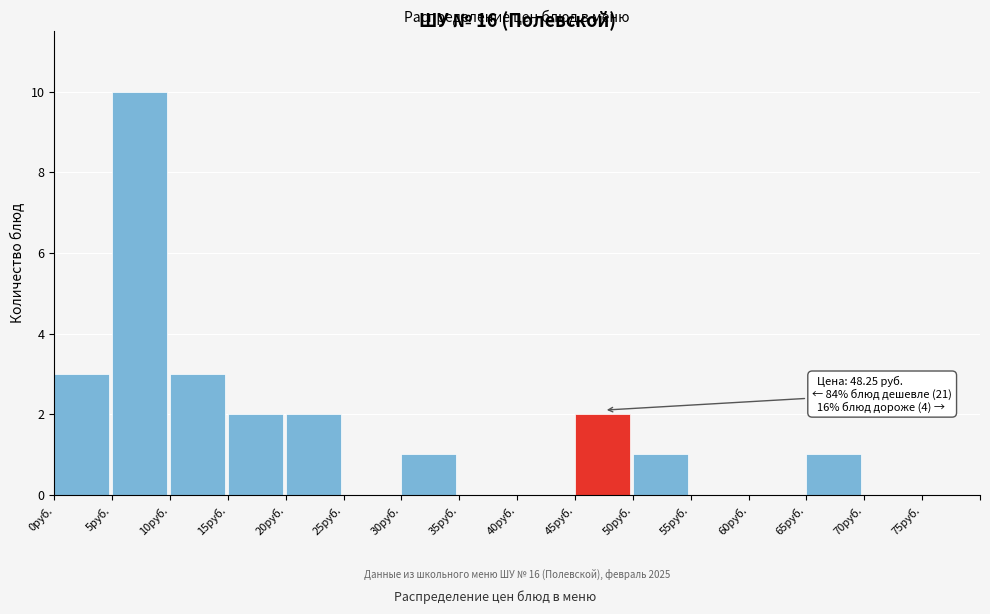

Over which range of the x-axis is the bar tallest?

5 to 10